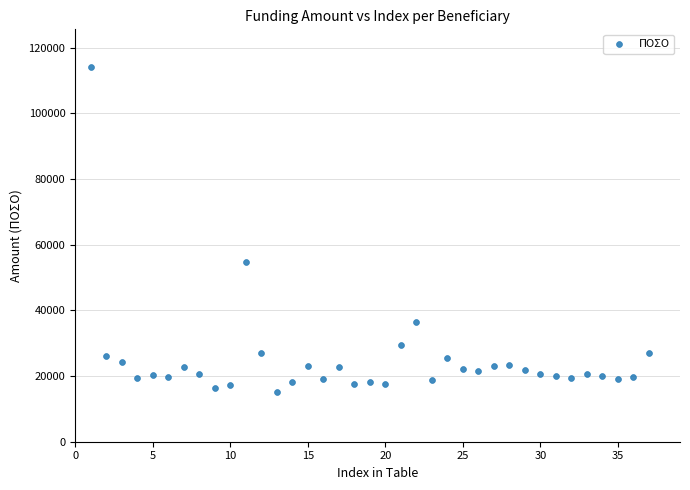

What Y value in the scatter plot is closest to 64686?

54661